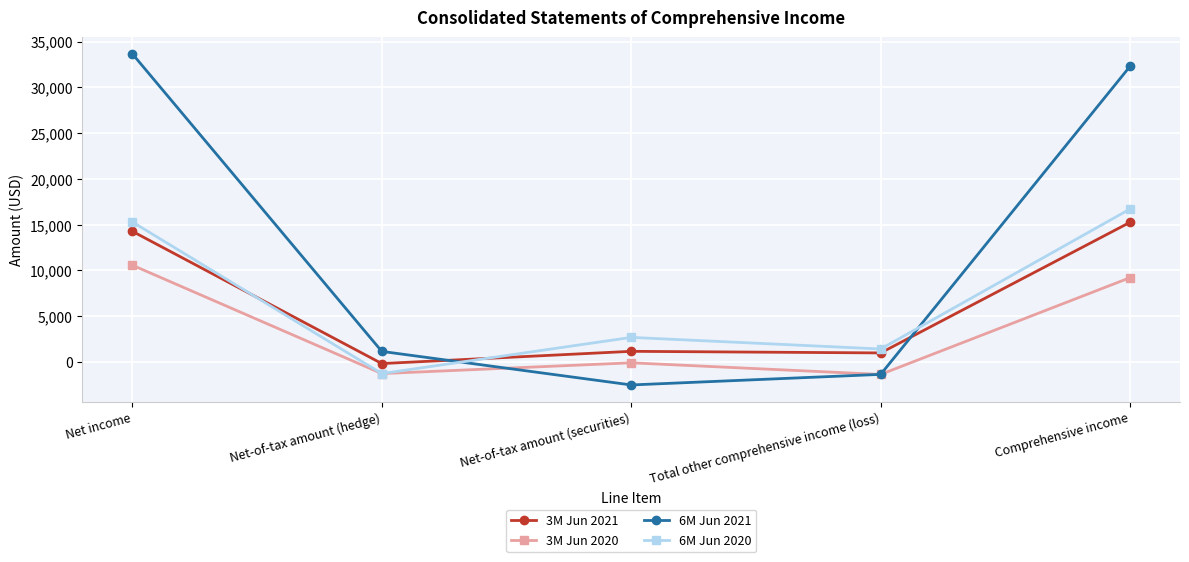

How many times do 6M Jun 2021 and 3M Jun 2021 cross each other?

2